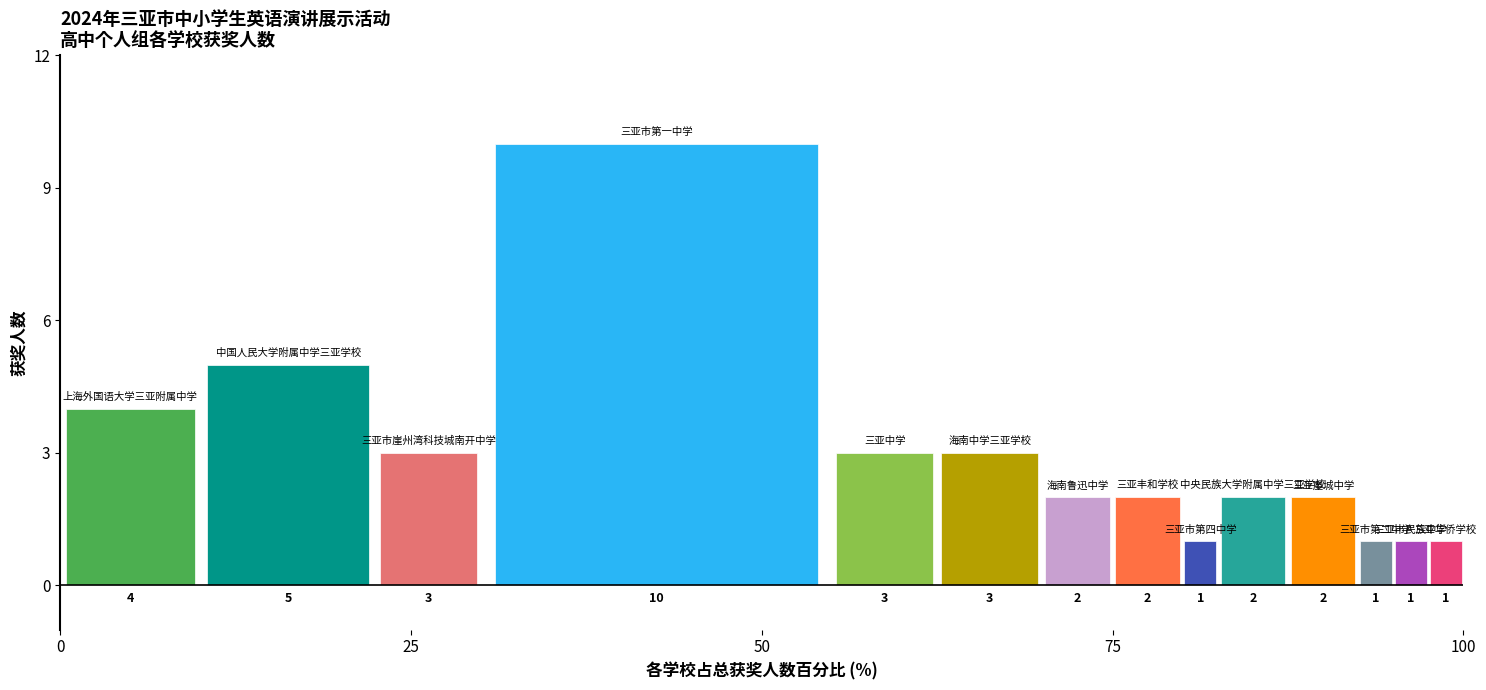

What is the greatest value displayed?

10